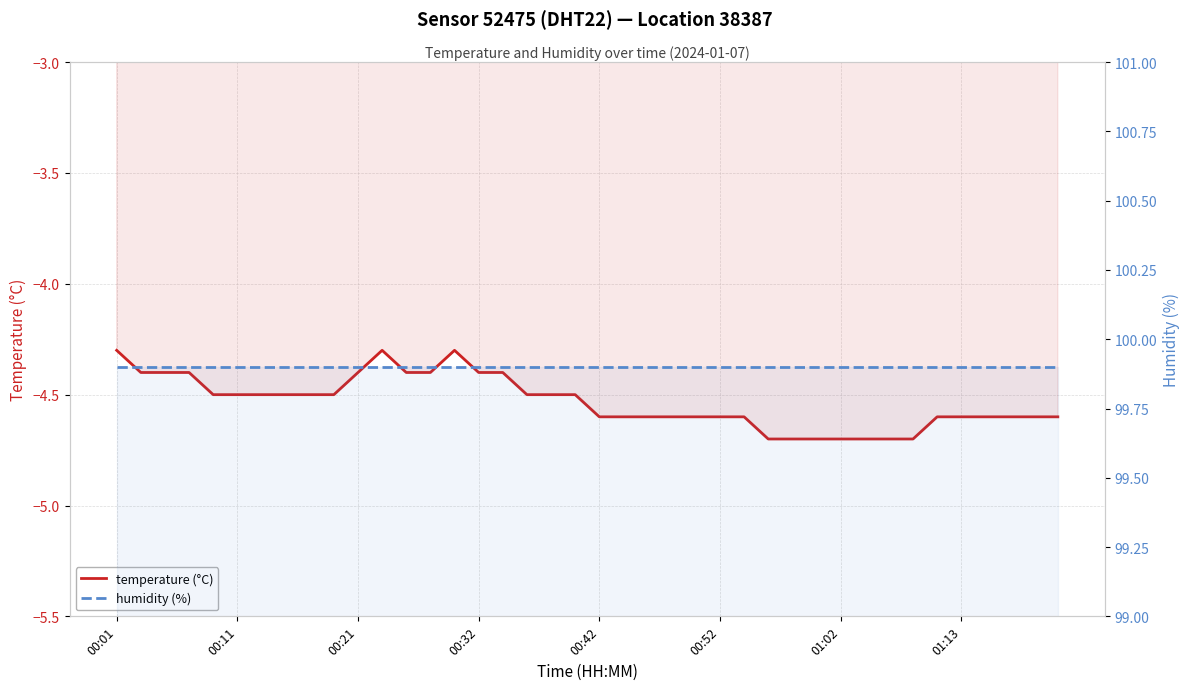

Is it true that temperature (°C) equals -7.0 at 29?

False